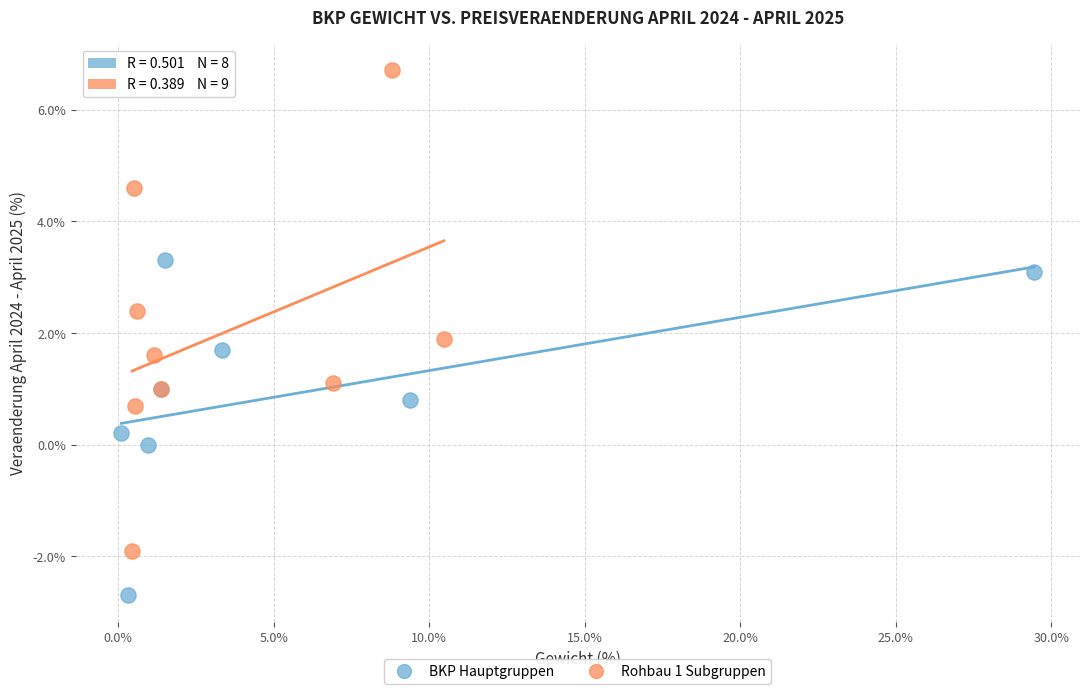

Which series reaches the maximum Y coordinate?

Rohbau 1 Subgruppen